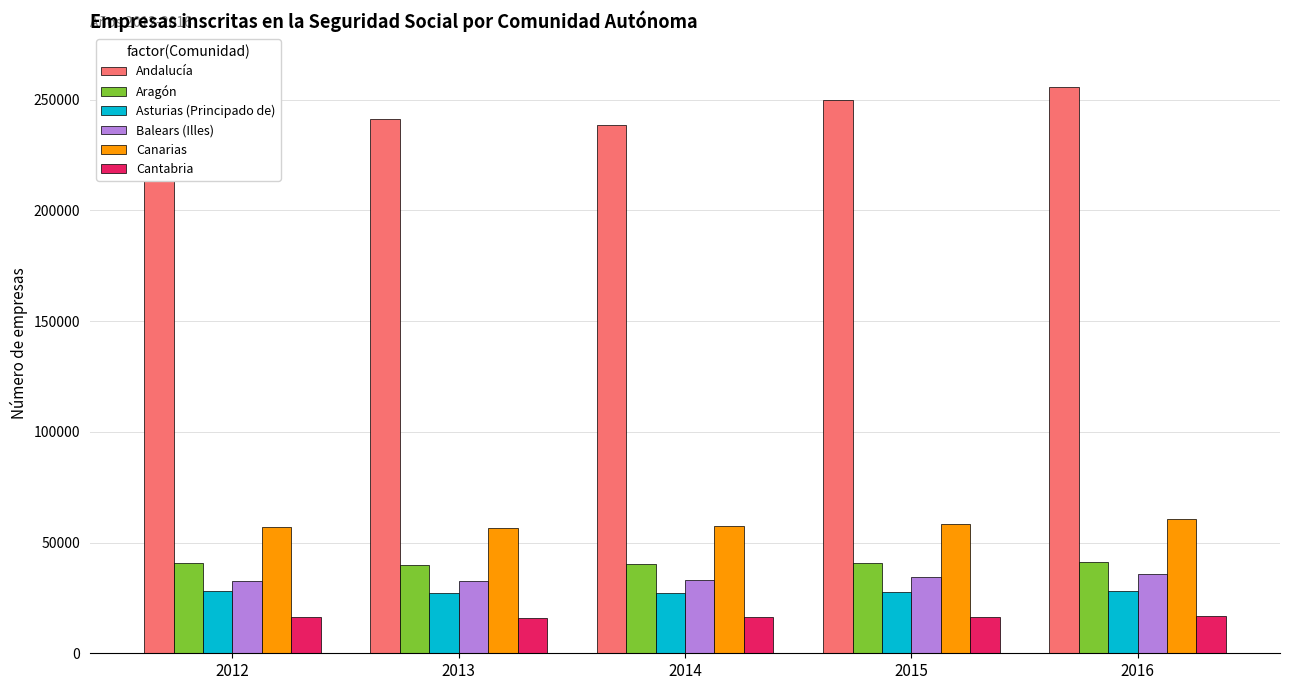

How many groups of bars are there?

5